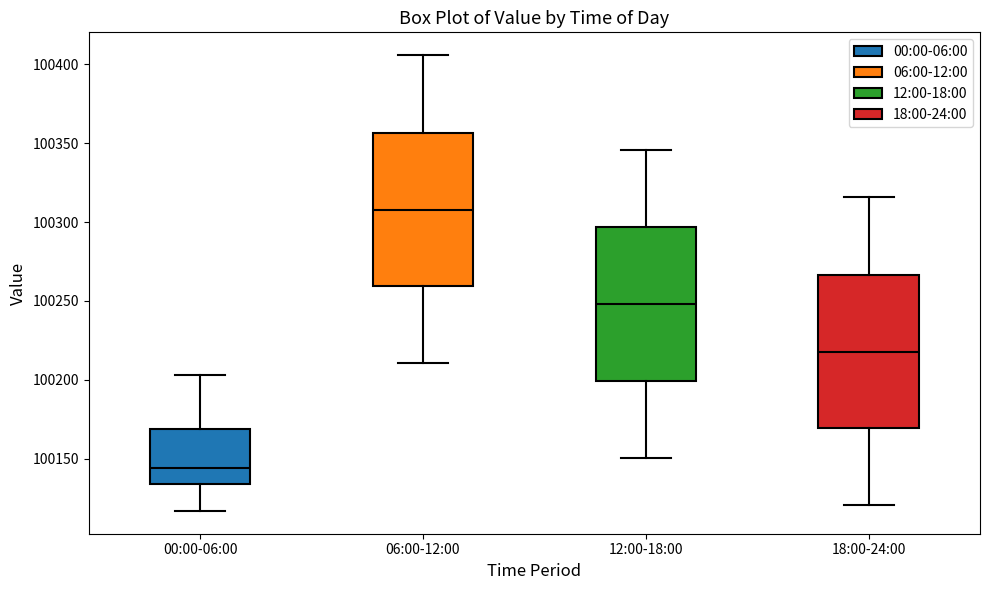

Reading left to right, read every box against the y-axis: the position of its median line, the range the box covers, and the ends of its whiskers. The values are not printed on the chart, so give them approximately, as read against the axis.

00:00-06:00: median 100145, box 100135 to 100170, whiskers 100115 to 100205
06:00-12:00: median 100310, box 100260 to 100355, whiskers 100210 to 100405
12:00-18:00: median 100250, box 100200 to 100295, whiskers 100150 to 100345
18:00-24:00: median 100220, box 100170 to 100265, whiskers 100120 to 100315